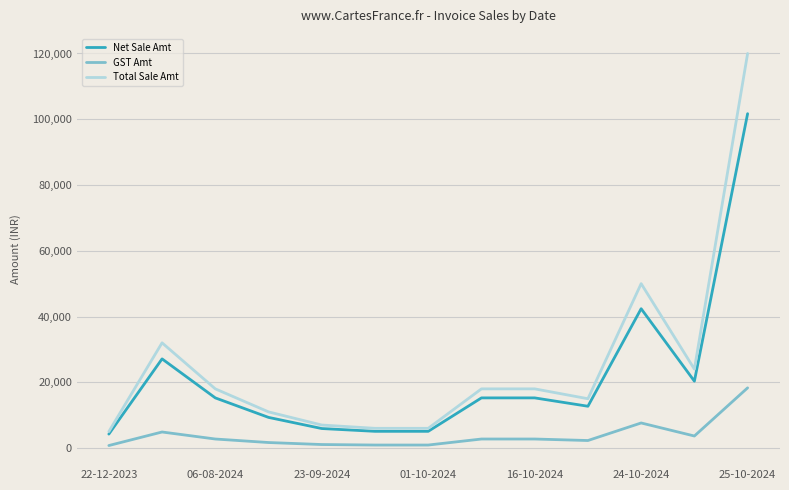

Which series has the largest total across all categories?

Total Sale Amt